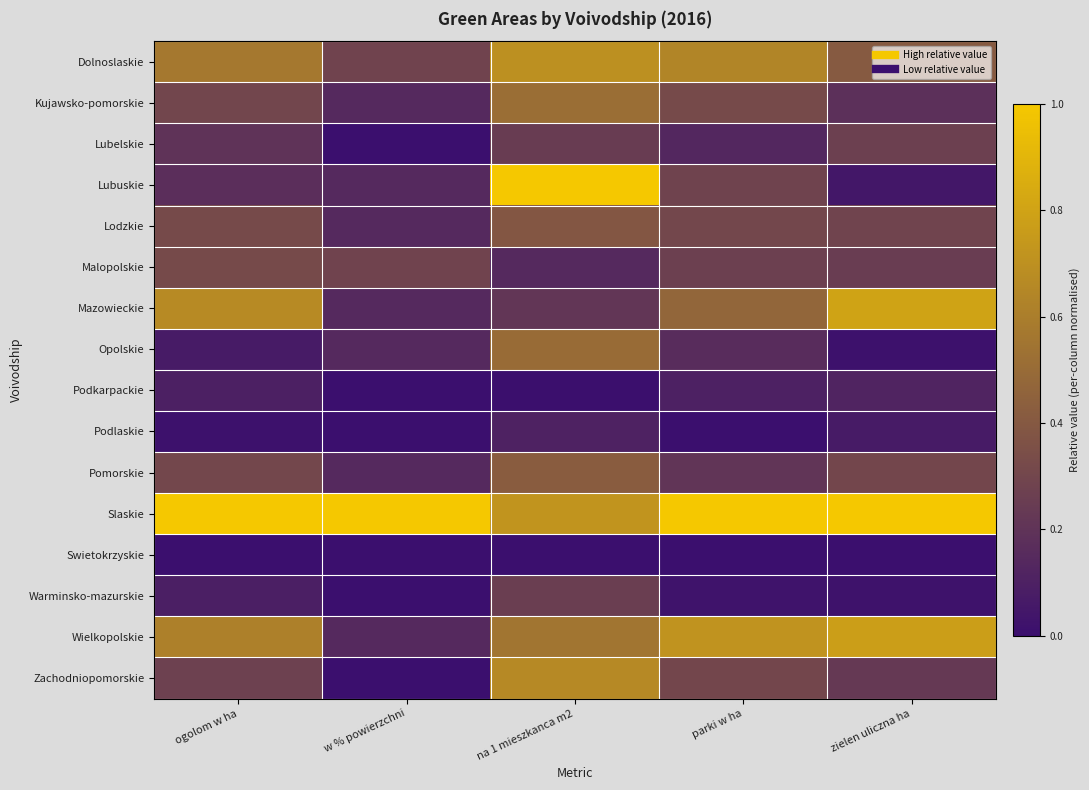

At which category is the sum across all series the highest?

na 1 mieszkanca m2